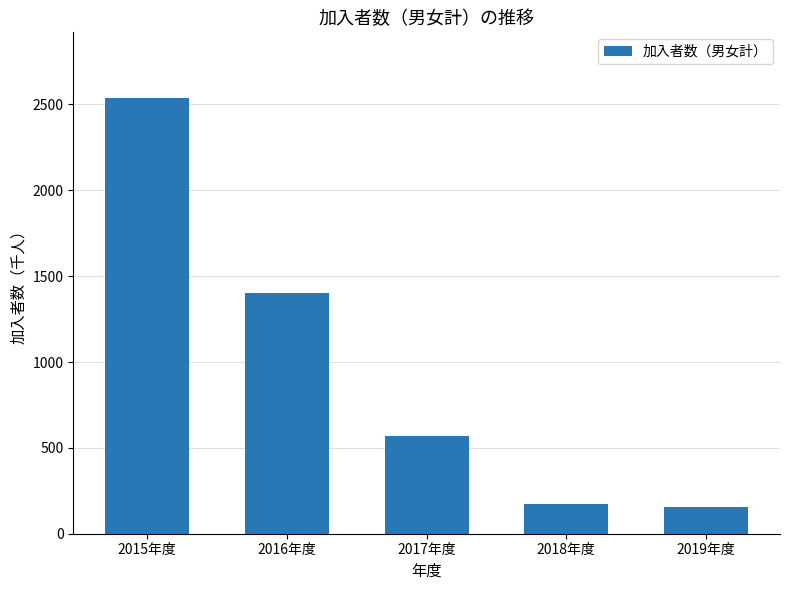

The chart shows a value of 173 at 2018年度. True or false?

True